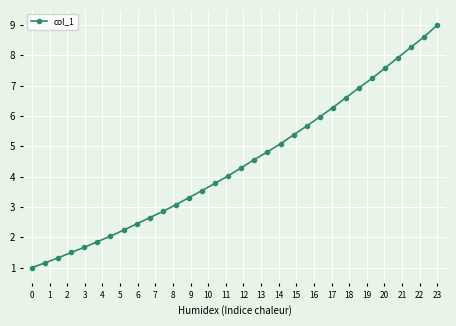

What is the value of the 15th point from the left?

3.8